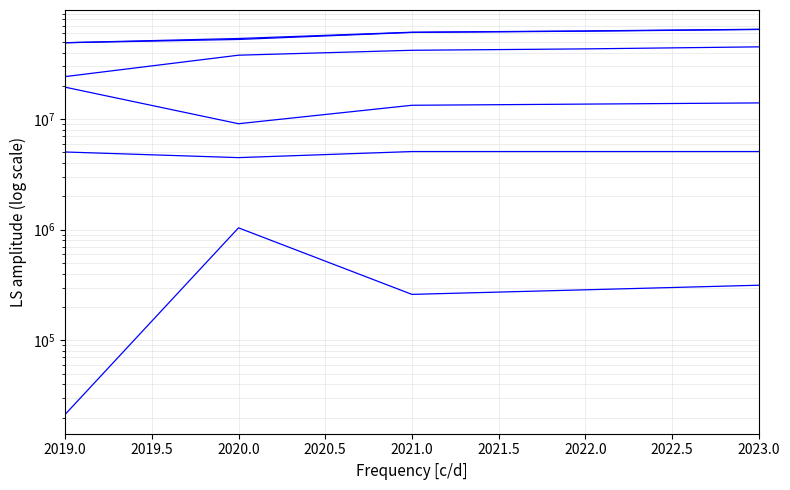

How many lines are shown in the chart?

6